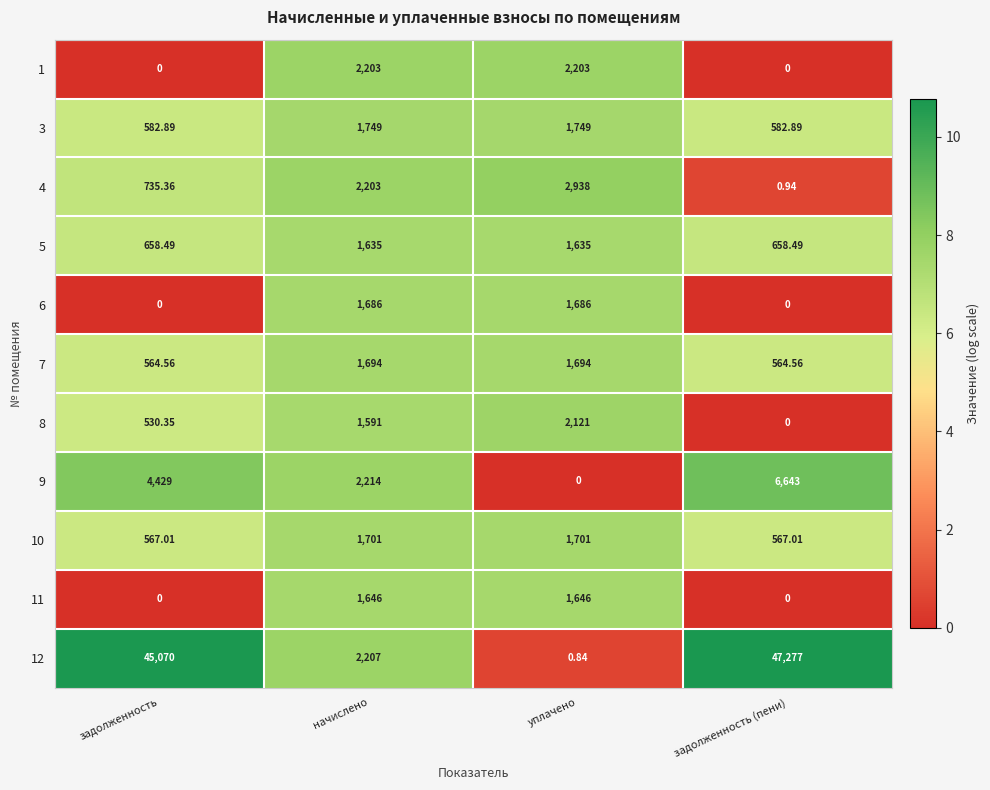

Which series has the largest total across all categories?

12